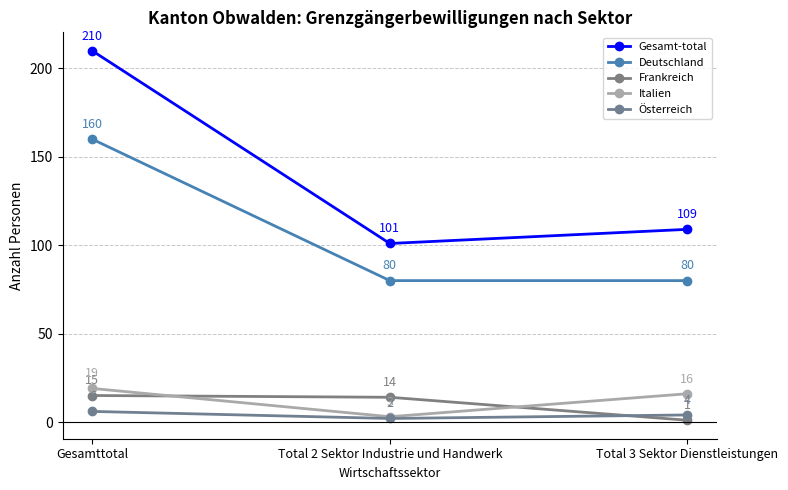

Reading left to right, list all the values displayed in this chart.

Gesamt-total: Gesamttotal=210	Total 2 Sektor Industrie und Handwerk=101	Total 3 Sektor Dienstleistungen=109
Deutschland: Gesamttotal=160	Total 2 Sektor Industrie und Handwerk=80	Total 3 Sektor Dienstleistungen=80
Frankreich: Gesamttotal=15	Total 2 Sektor Industrie und Handwerk=14	Total 3 Sektor Dienstleistungen=1
Italien: Gesamttotal=19	Total 2 Sektor Industrie und Handwerk=3	Total 3 Sektor Dienstleistungen=16
Österreich: Gesamttotal=6	Total 2 Sektor Industrie und Handwerk=2	Total 3 Sektor Dienstleistungen=4